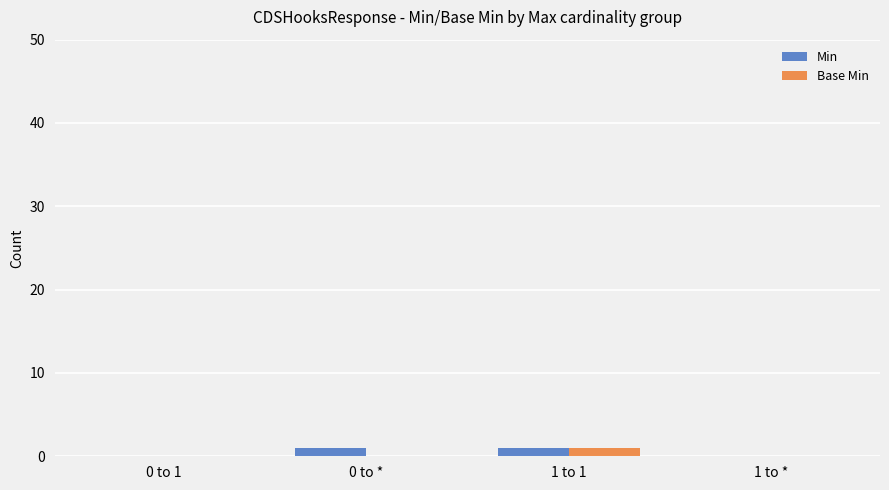

Reading left to right, list all the values displayed in this chart.

Min: 0 to 1=0	0 to *=1	1 to 1=1	1 to *=0
Base Min: 0 to 1=0	0 to *=0	1 to 1=1	1 to *=0